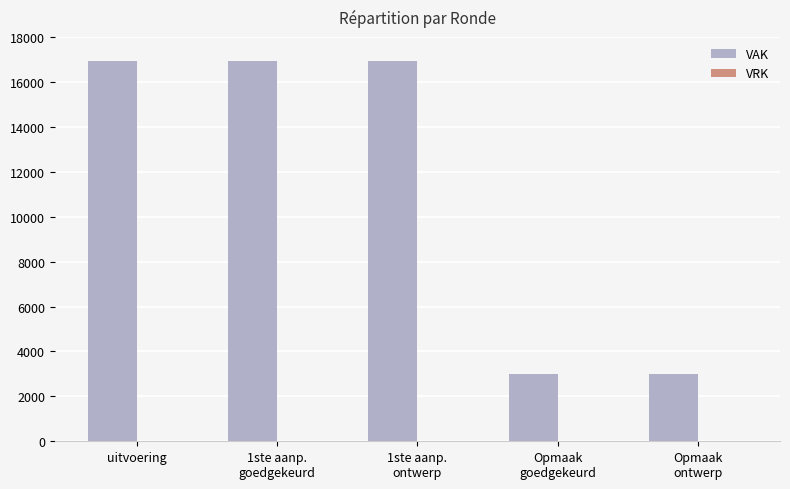

What is the sum of all values?

56838